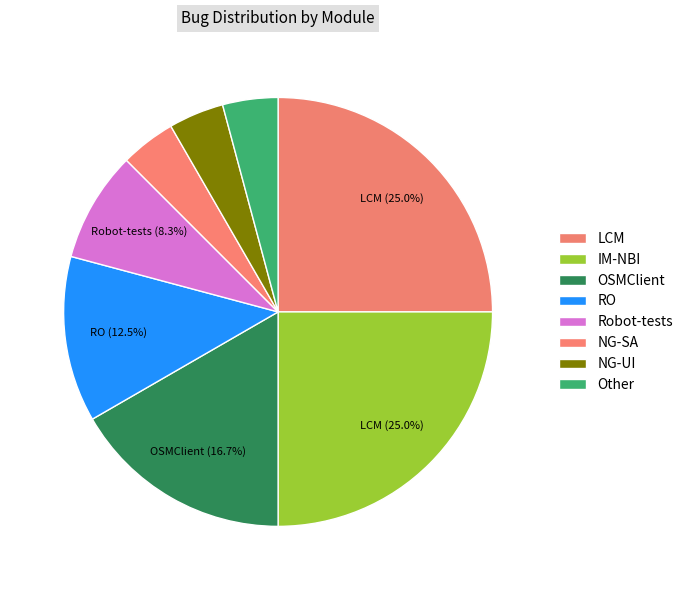

Is it true that OSMClient is 30% of the pie?

False